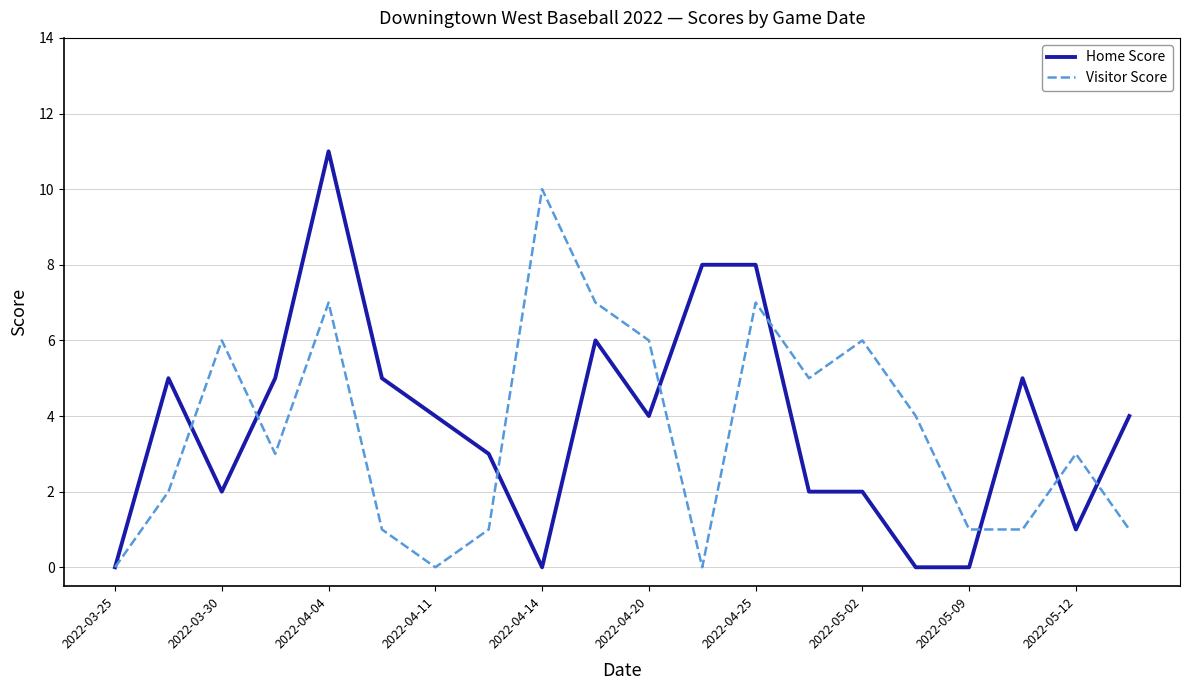

Which series has the largest range (max minus min)?

Home Score